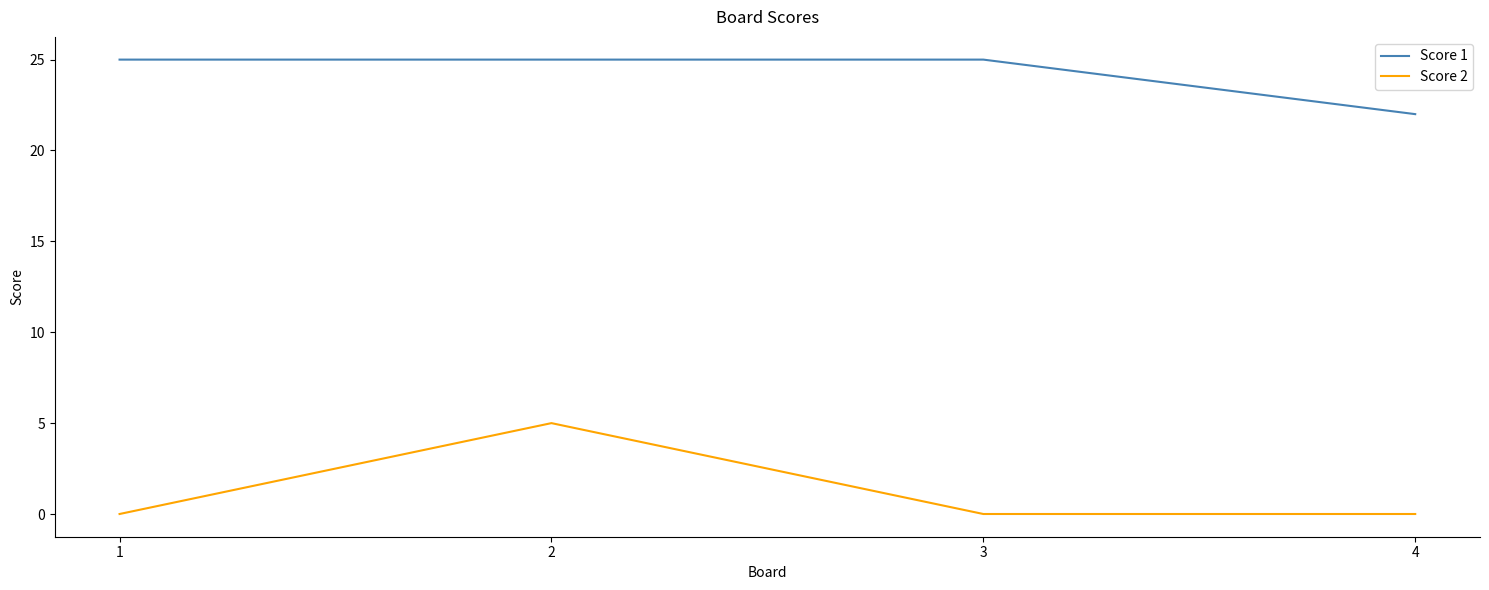

Which category has the lowest value in the Score 1 series?

4